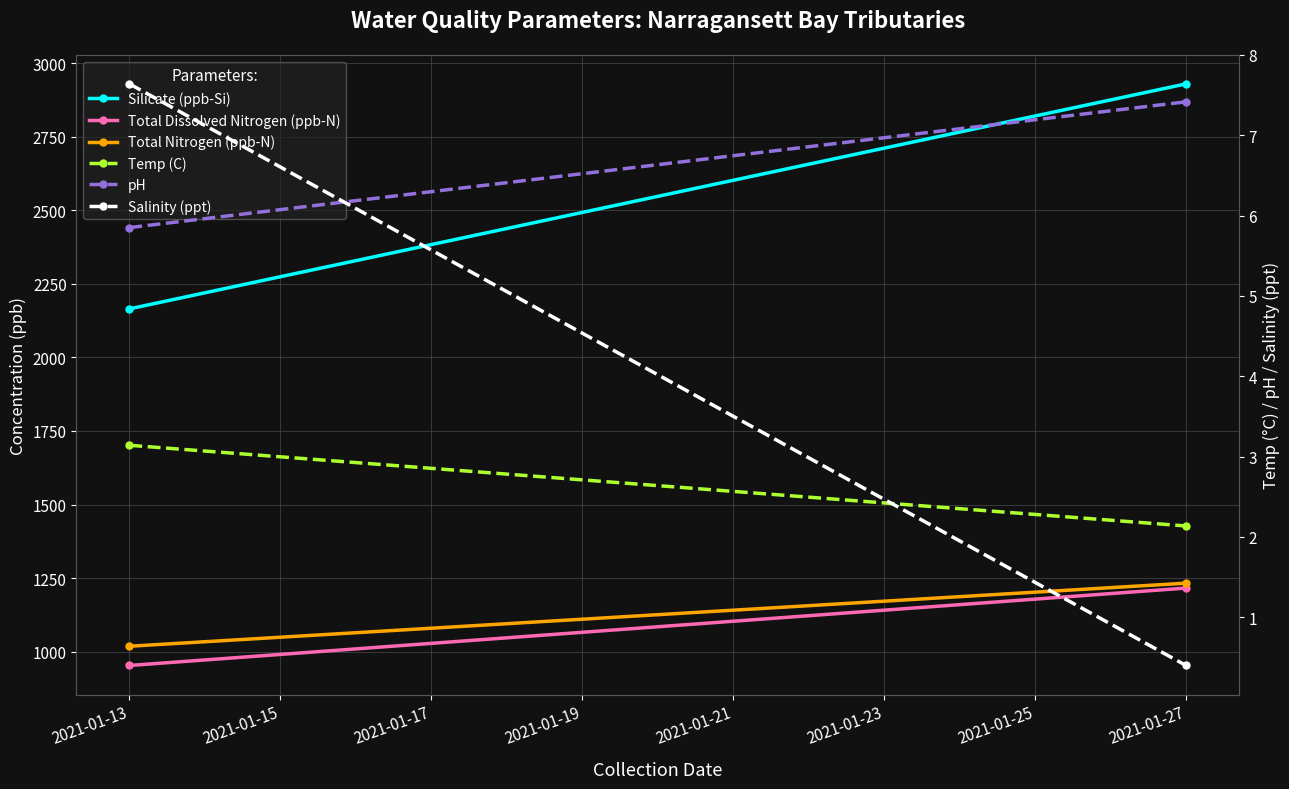

Between 2021-01-13 and 2021-01-27, which is larger?

2021-01-27